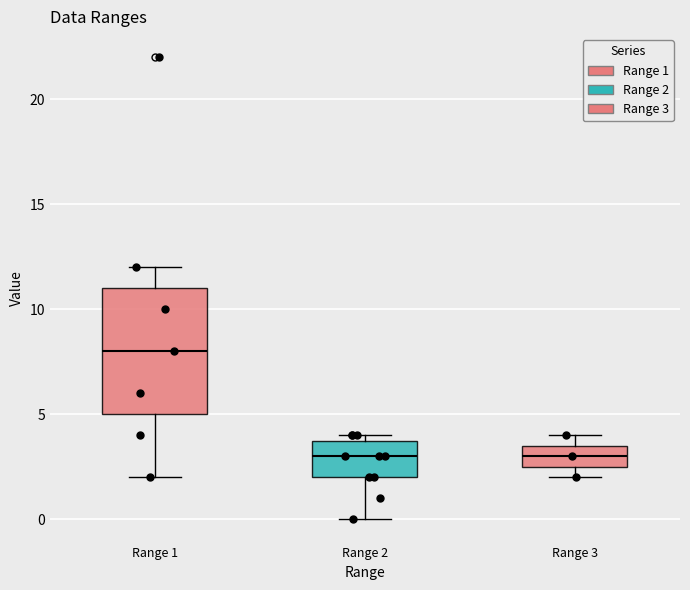

Reading left to right, transcribe this box plot: for each box, give where its median line is, the range the box spans, and where its two whiskers end, as read against the y-axis. The values are not printed on the chart, so give them approximately, as read against the axis.

Range 1: median 8.0, box 5.0 to 11.0, whiskers 2.0 to 12.0
Range 2: median 3.0, box 2.0 to 4.0, whiskers 0.0 to 4.0 (just above the box's upper edge)
Range 3: median 3.0, box 2.5 to 3.5, whiskers 2.0 to 4.0